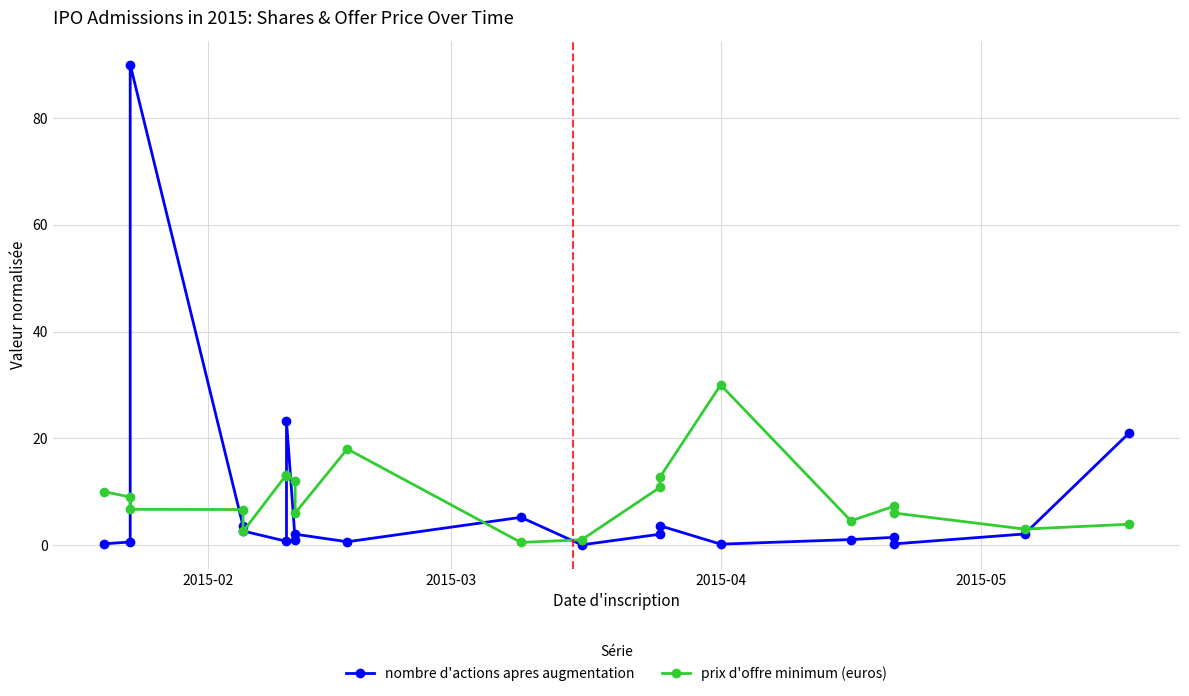

Does the chart display data point markers on the line(s)?

Yes